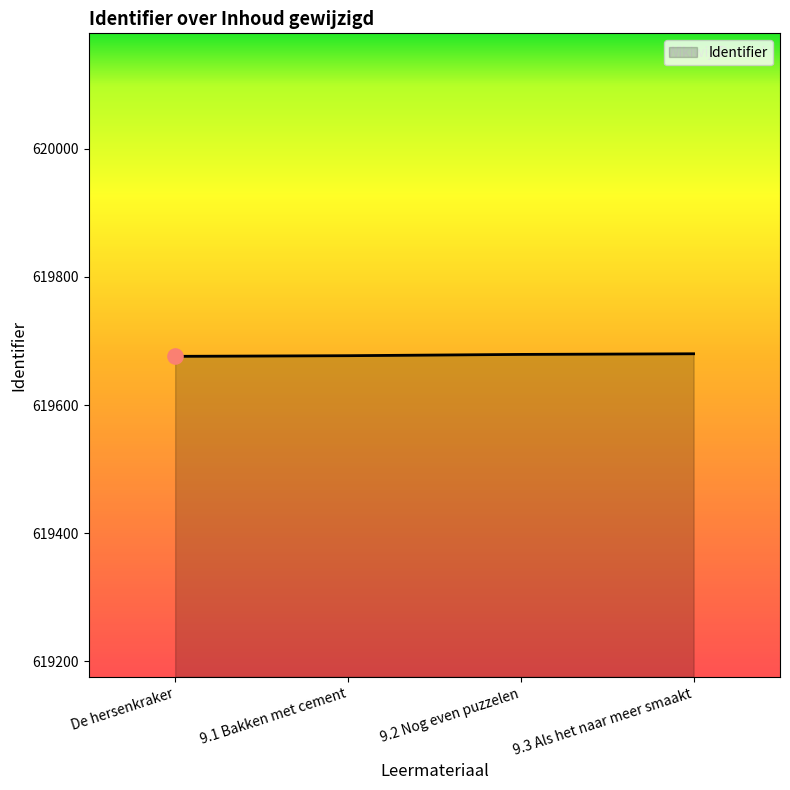

Approximately how many times larger is the value at 9.3 Als het naar meer smaakt compared to De hersenkraker?

1.0